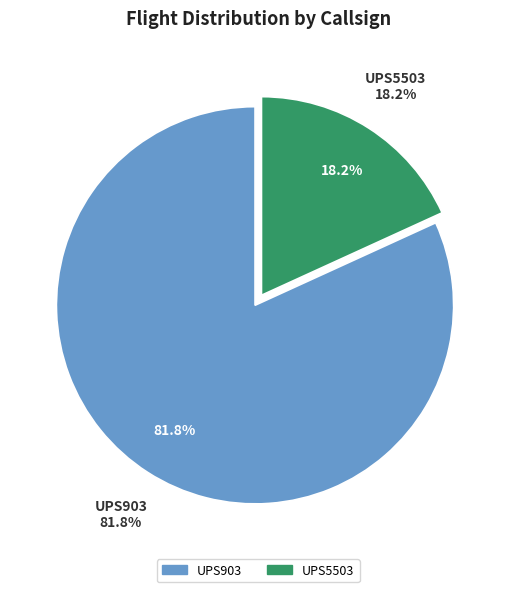

Is there any slice that represents more than half of the pie?

Yes